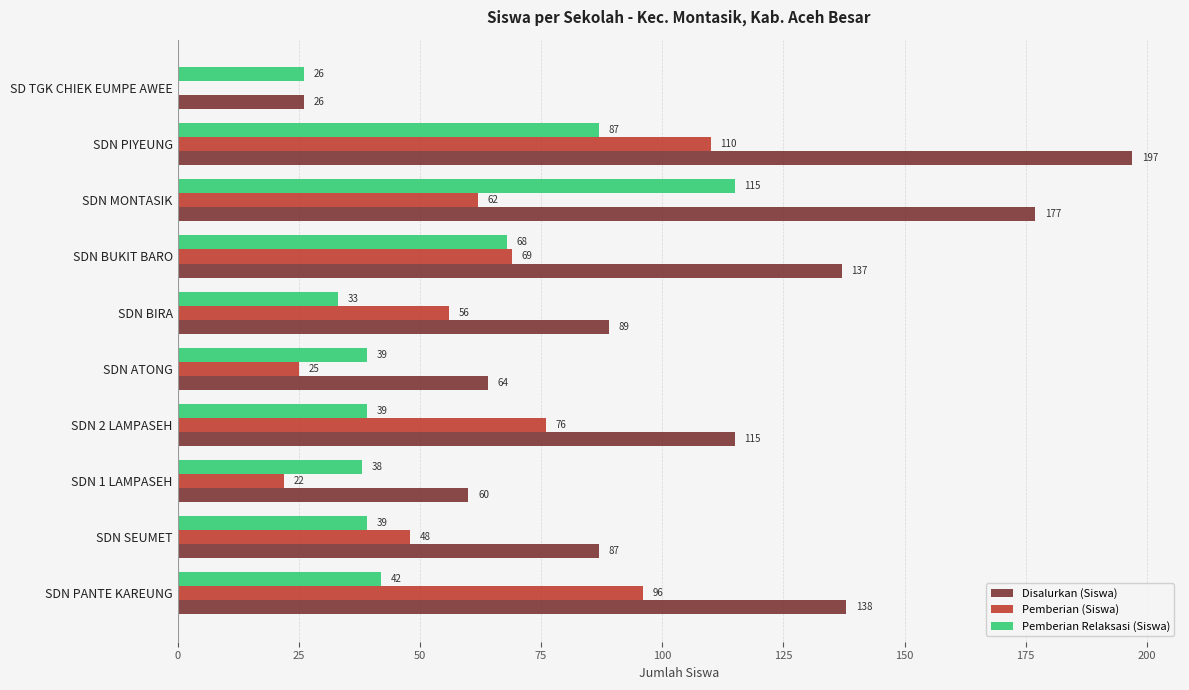

What value does the Pemberian Relaksasi (Siswa) series have at SDN PIYEUNG, to the nearest 5?

85